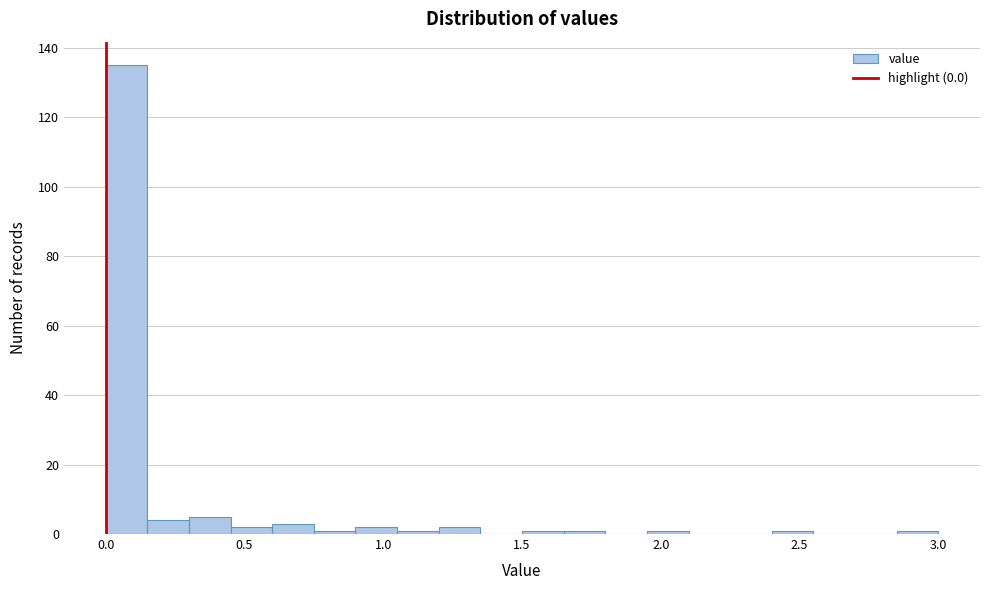

Read against the x-axis, roughly where is the centre of the tallest bar?

0.10